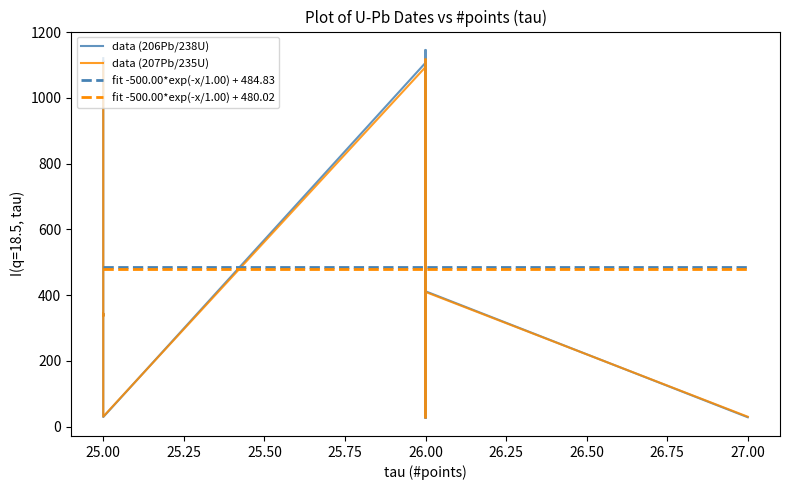

What is the maximum value for fit -500.00*exp(-x/1.00) + 484.83?

484.8